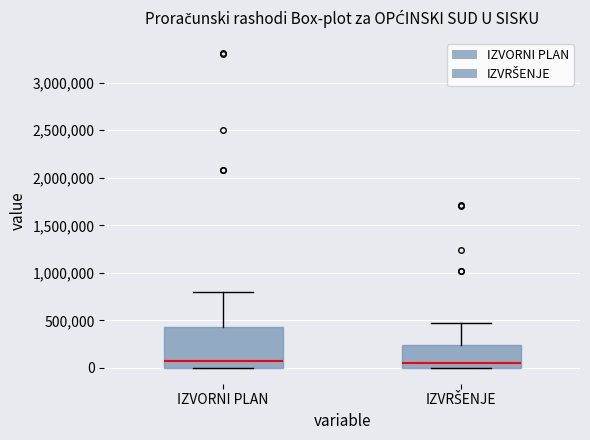

Which box is the tallest, from its lower edge to its upper edge?

IZVORNI PLAN